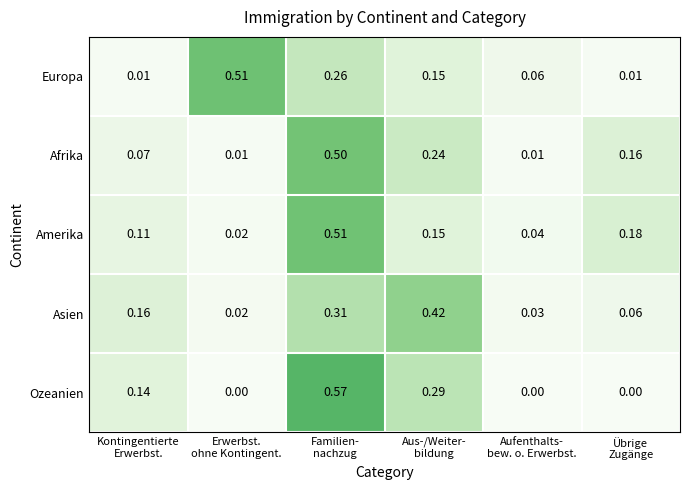

Which series has the largest total across all categories?

Amerika